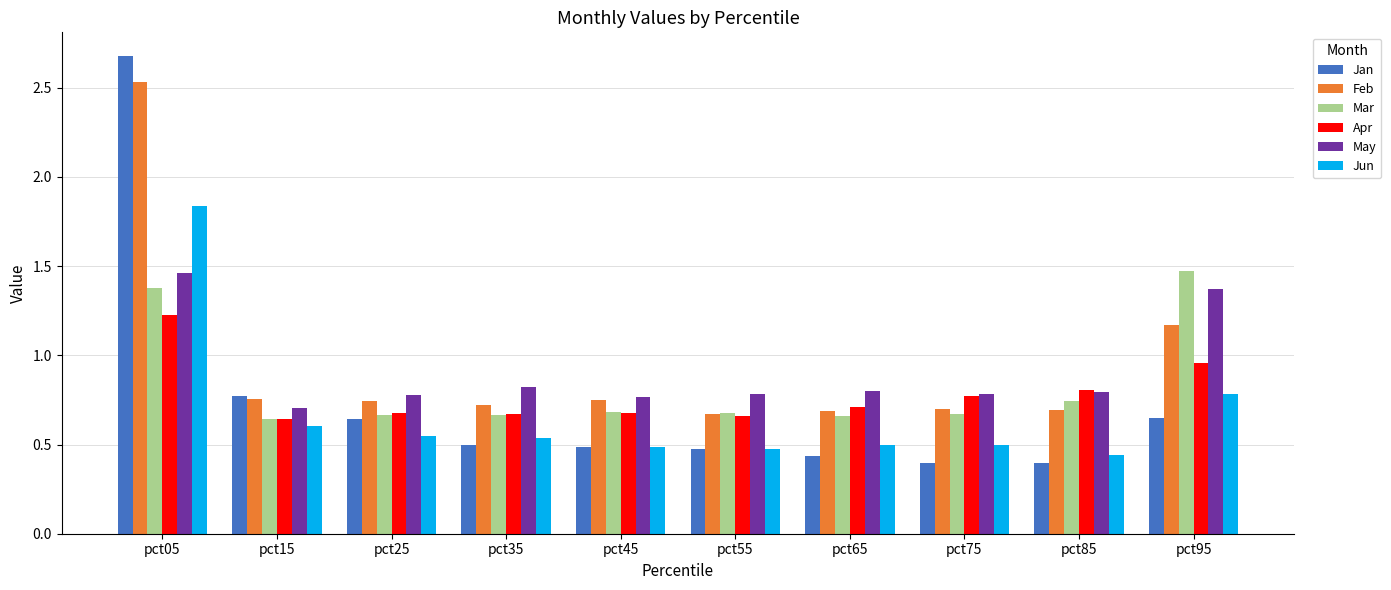

Is it true that Apr equals 0.7 at pct45?

True